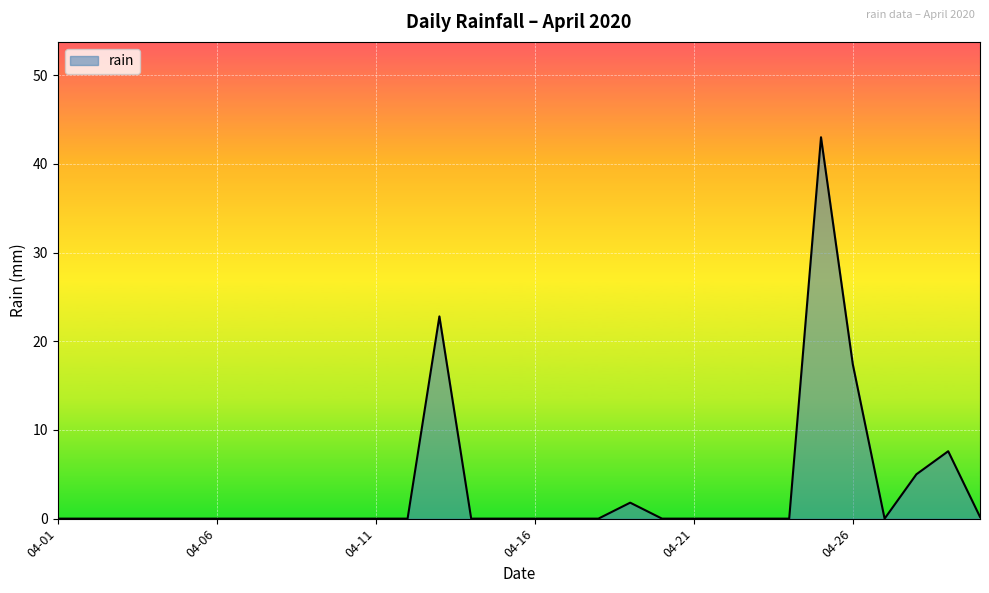

What is the average value?

3.3